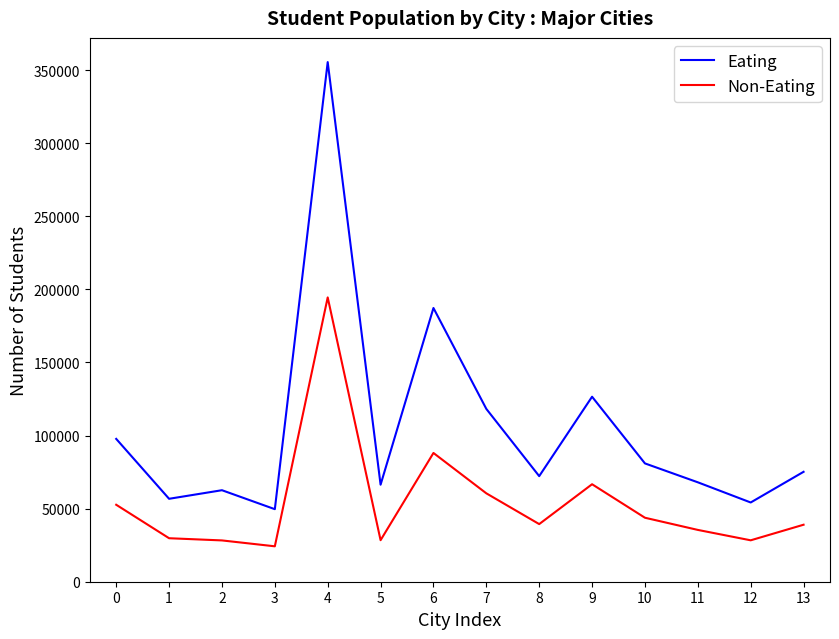

True or false: Non-Eating and Eating intersect in this chart.

False